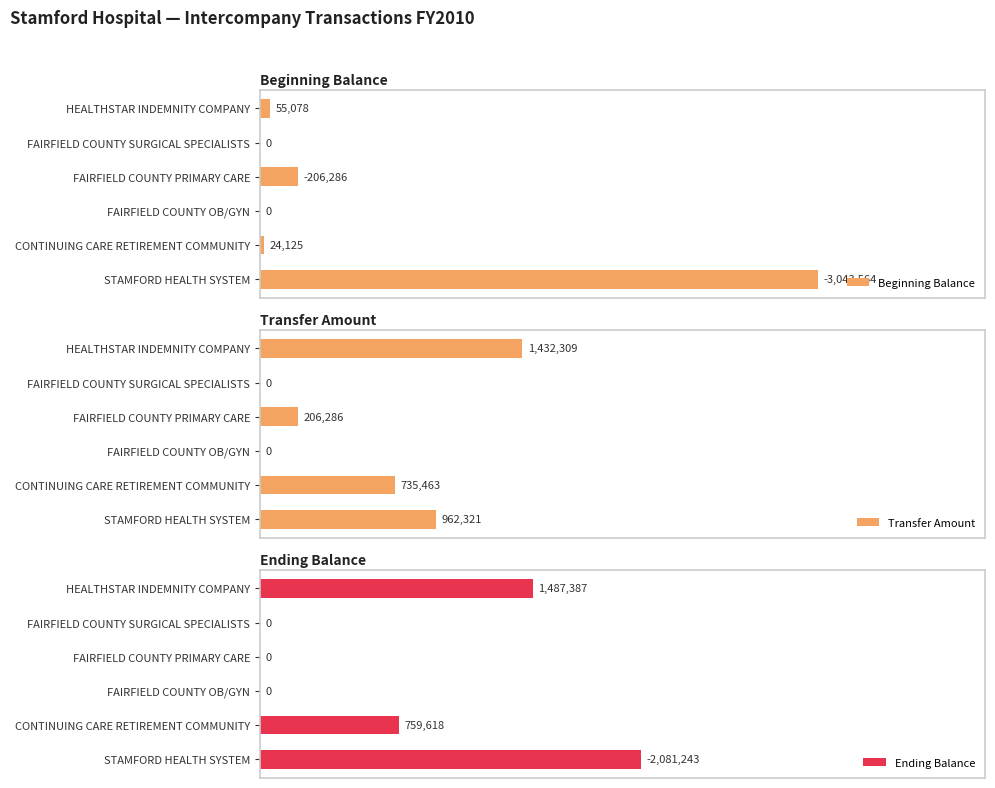

Which series has the widest spread of values?

Beginning Balance